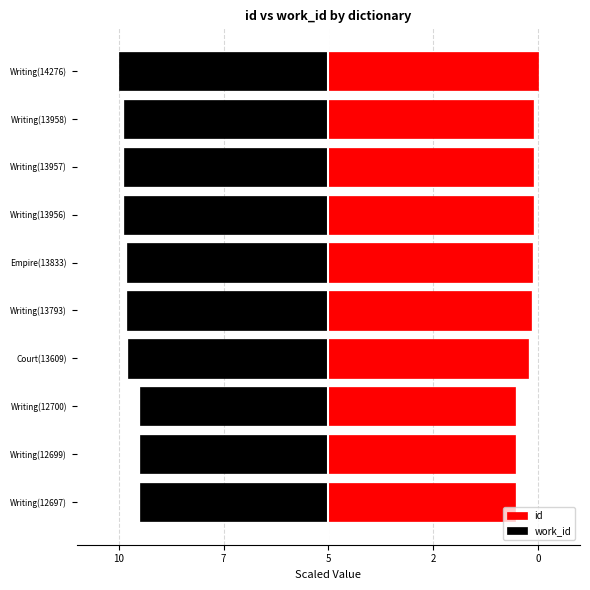

Which series has the largest range (max minus min)?

id